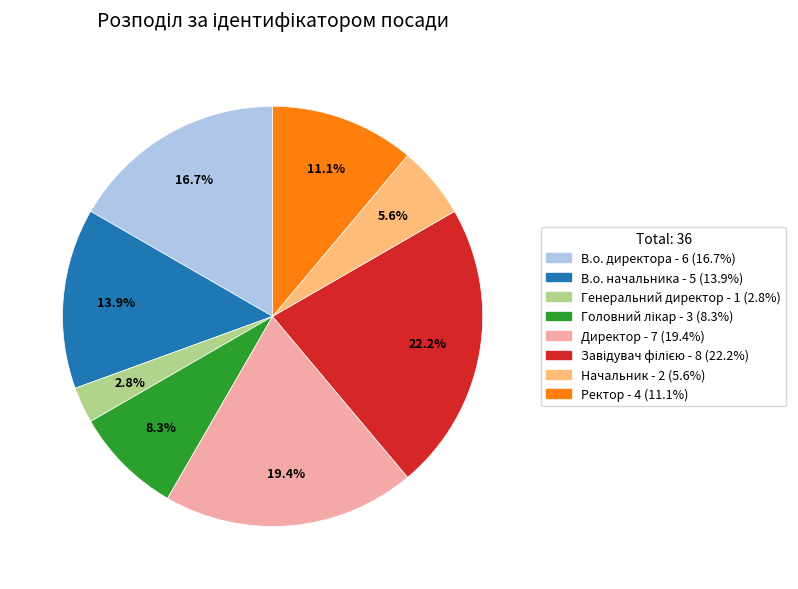

How many segments does this pie chart have?

8